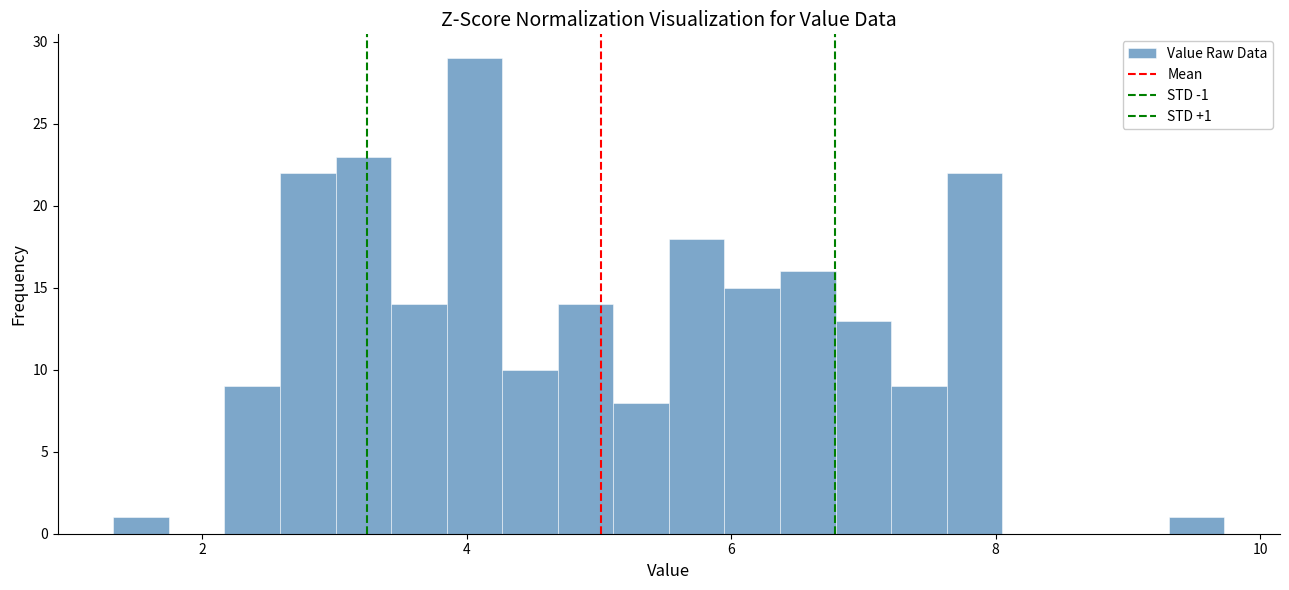

Around what value on the x-axis is the tallest bar? Give the approximate position of its centre, as read against the axis.

4.0